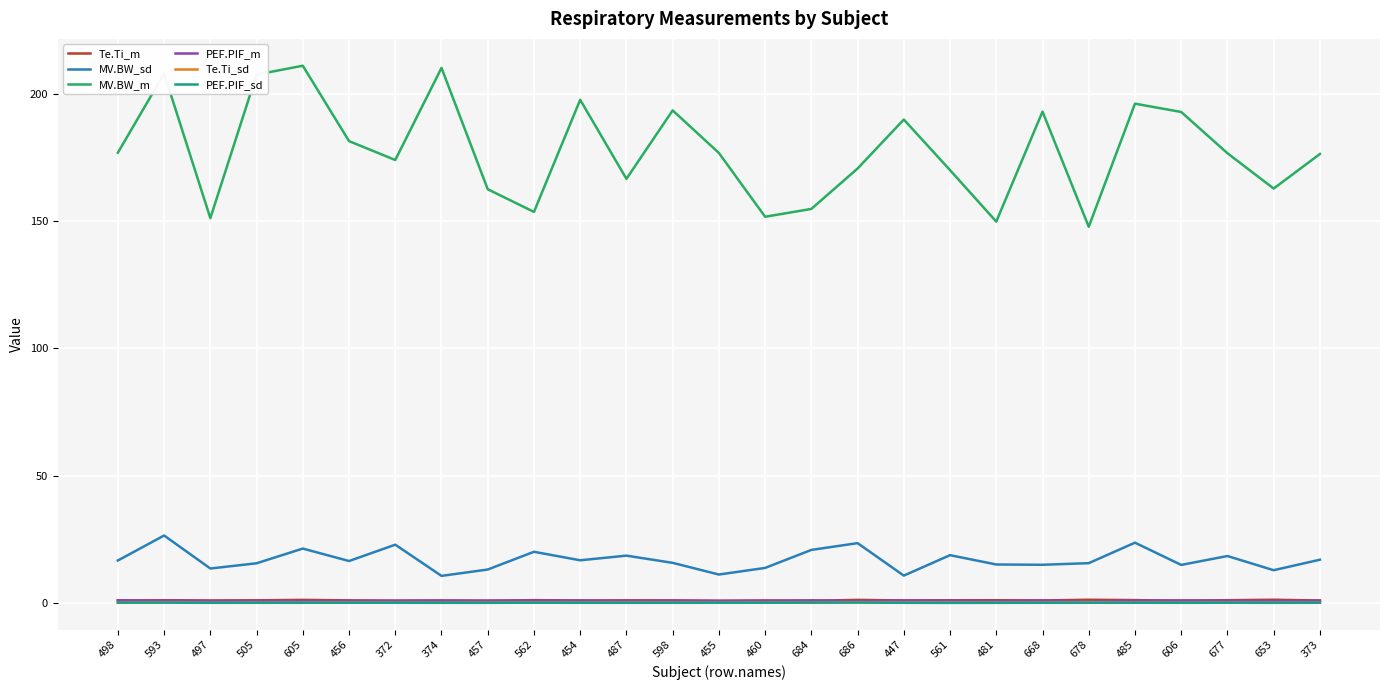

How many distinct data groups are displayed?

6